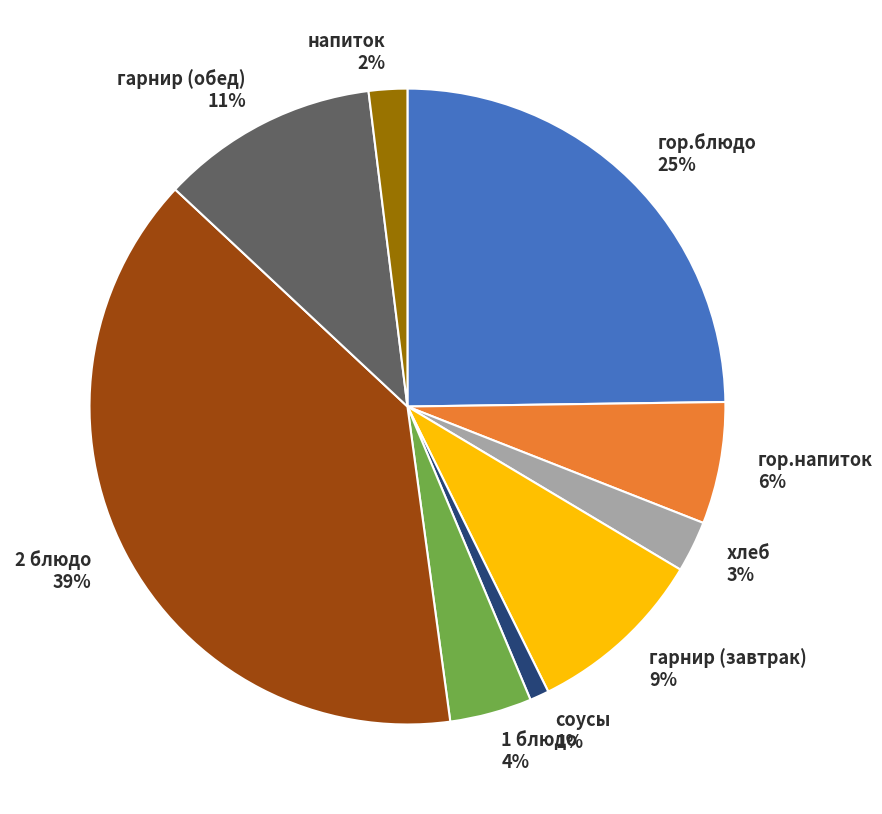

Which has a higher value, гор.напиток or гор.блюдо?

гор.блюдо